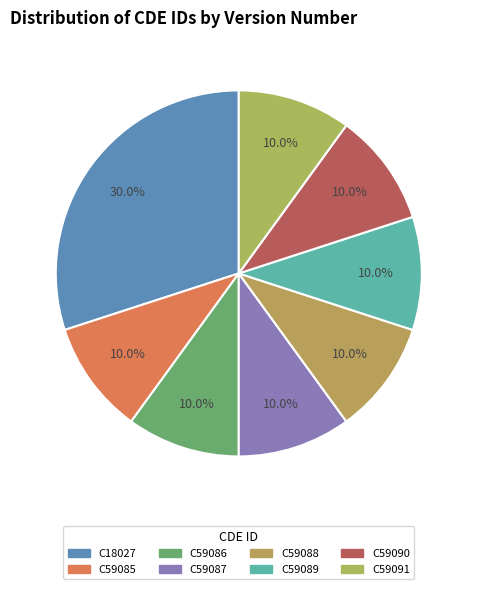

Which slice is the smallest?

C59085